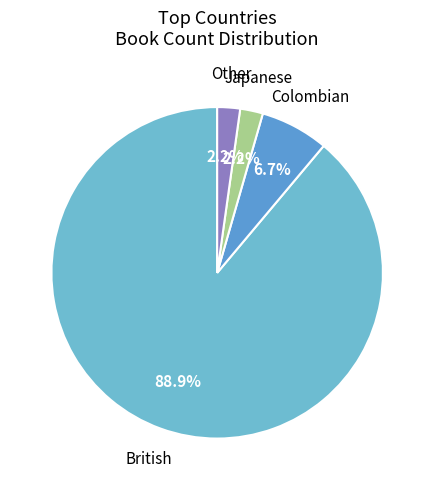

How many slices are in this pie chart?

4